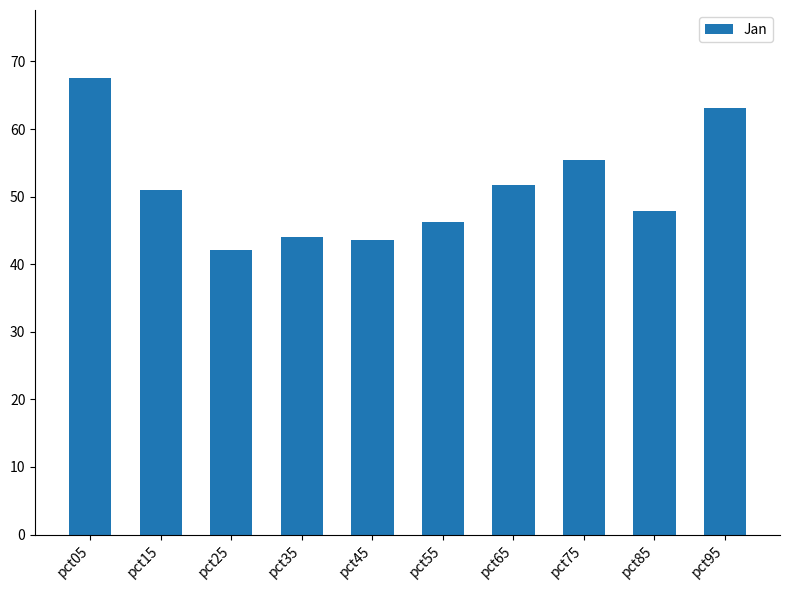

The chart shows a value of 92.6 at pct65. True or false?

False